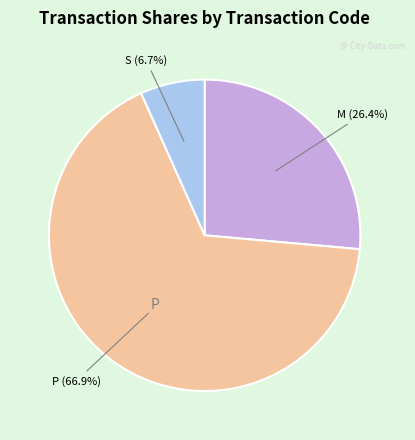

Count the number of slices in the pie.

3